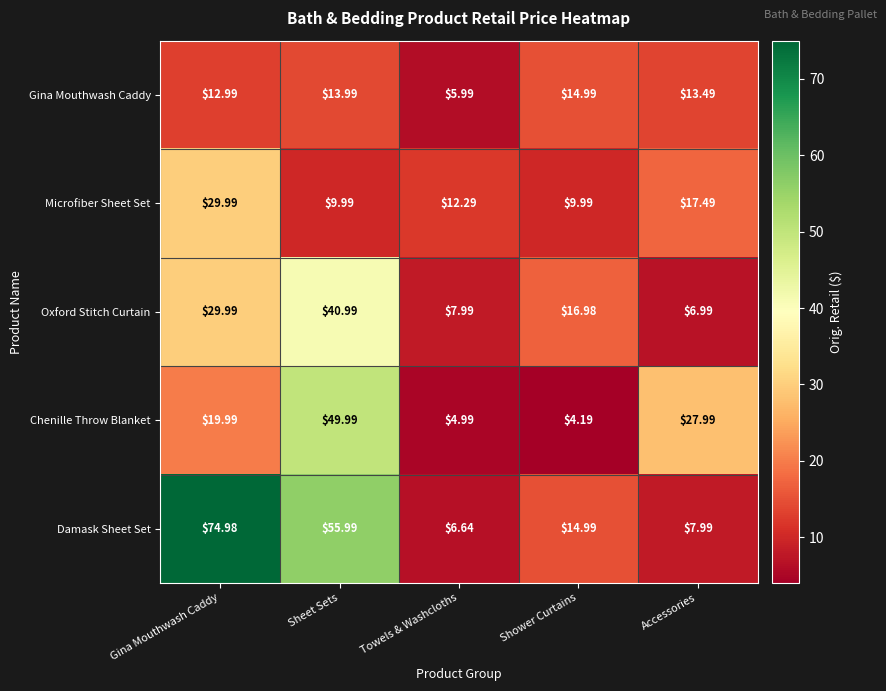

Count the number of categories in the chart.

5